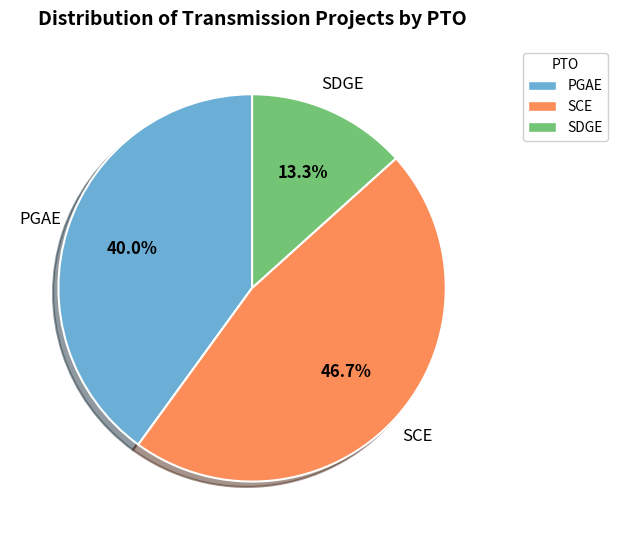

True or false: PGAE accounts for 40% of the total.

True